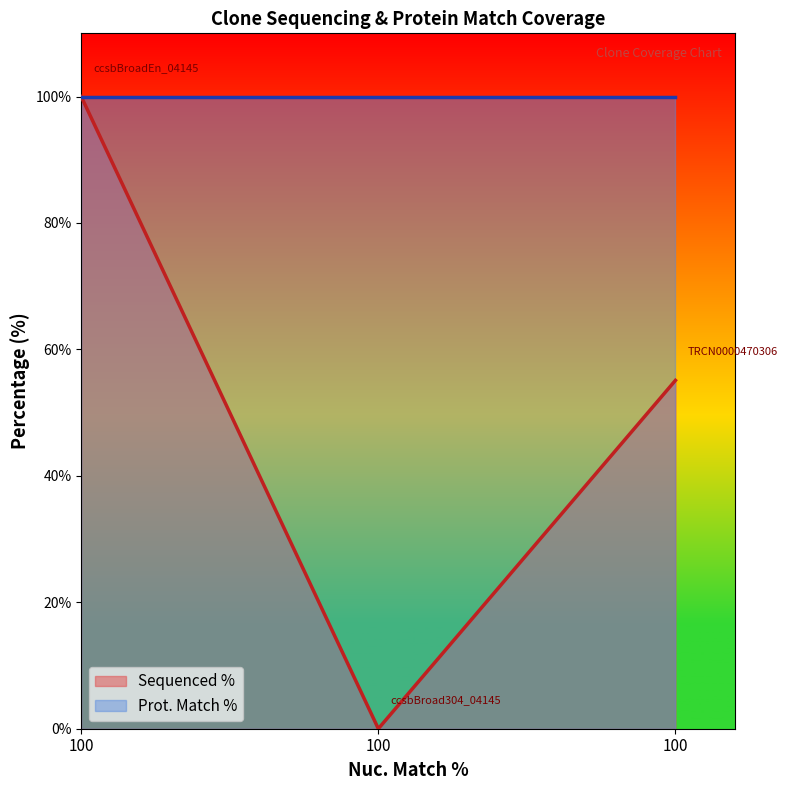

What is the sum of all values?

155.1